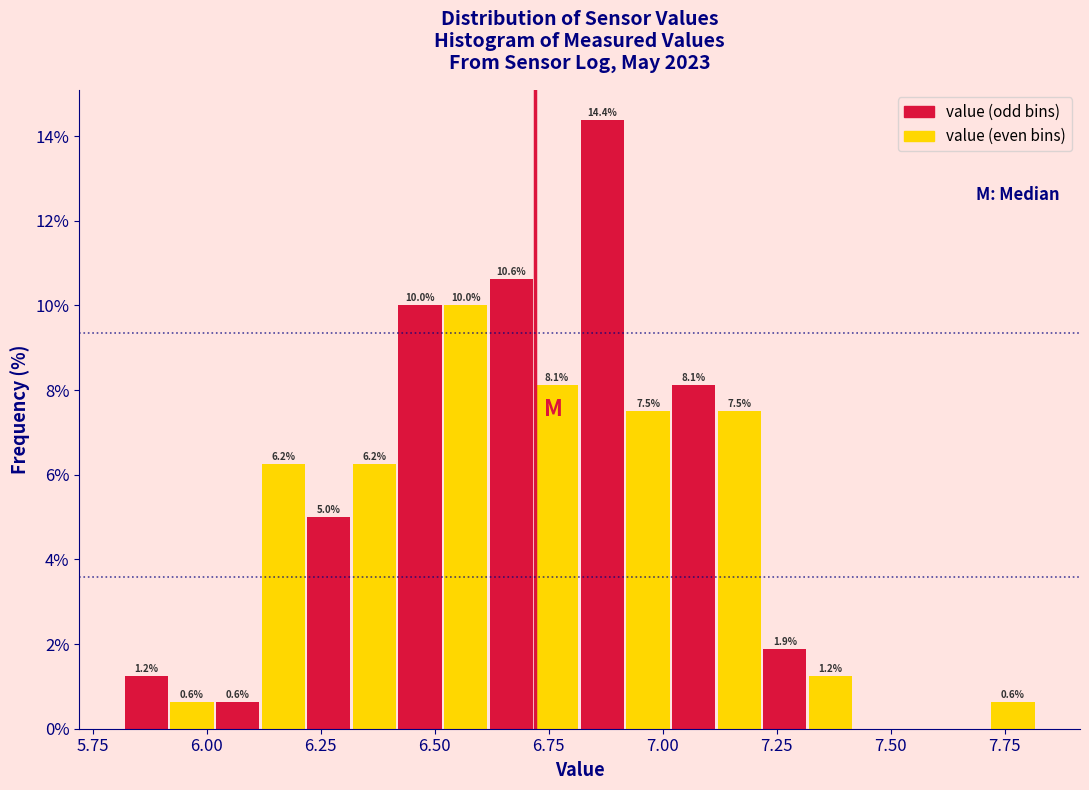

Read against the x-axis, roughly where is the centre of the tallest bar?

6.85